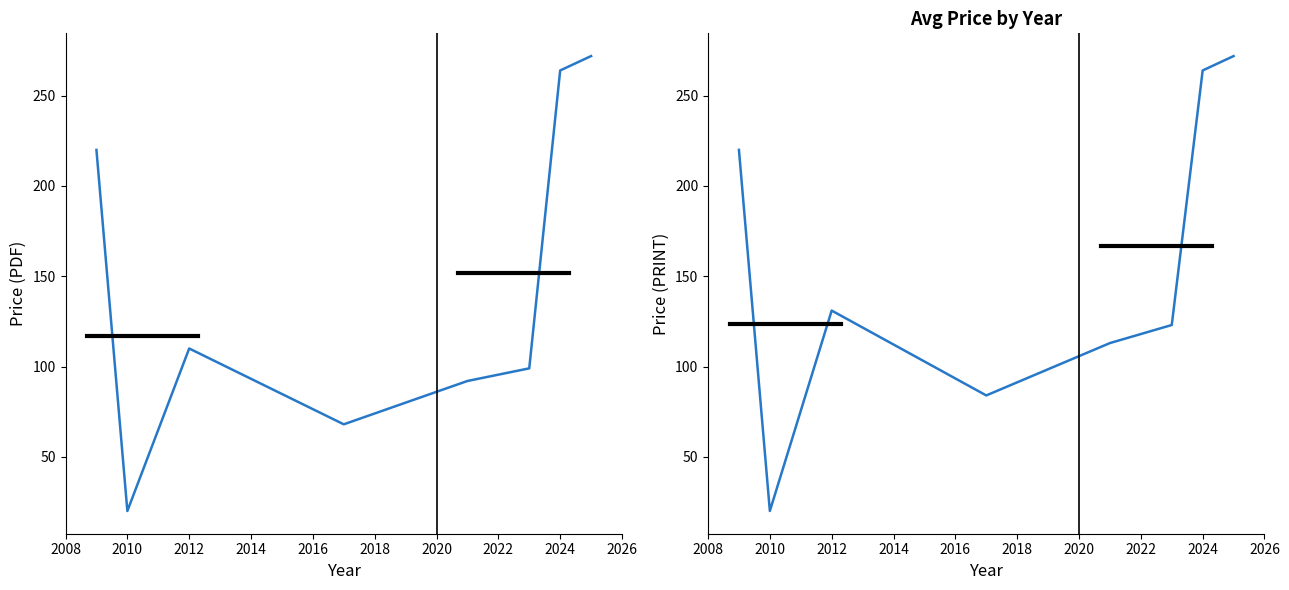

True or false: Price (PDF) and Price (PRINT) cross at least once.

False